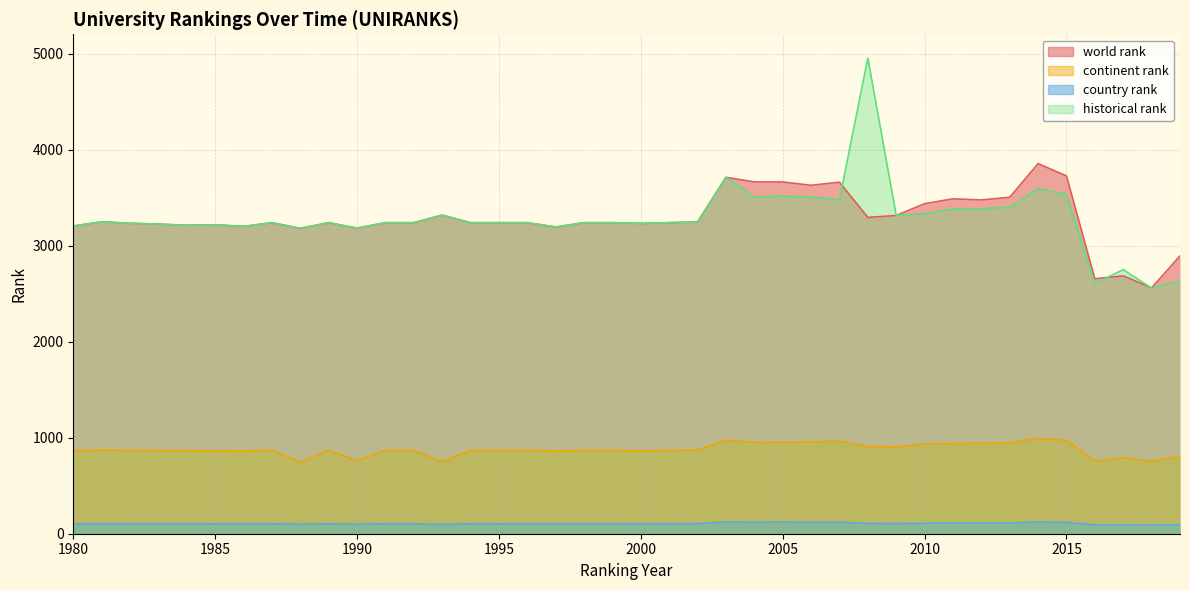

How many categories are shown in the chart?

40